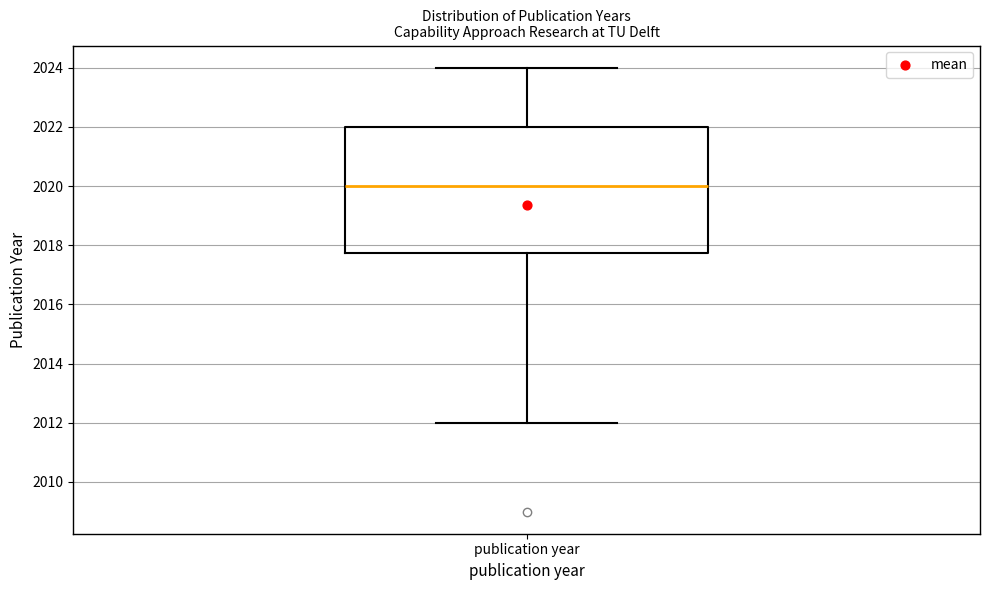

Transcribe this box plot: give where the median line is, the range the box spans, and where the two whiskers end, as read against the y-axis. The values are not printed on the chart, so give them approximately, as read against the axis.

median 2020.0, box 2017.8 to 2022.0, whiskers 2012.0 to 2024.0